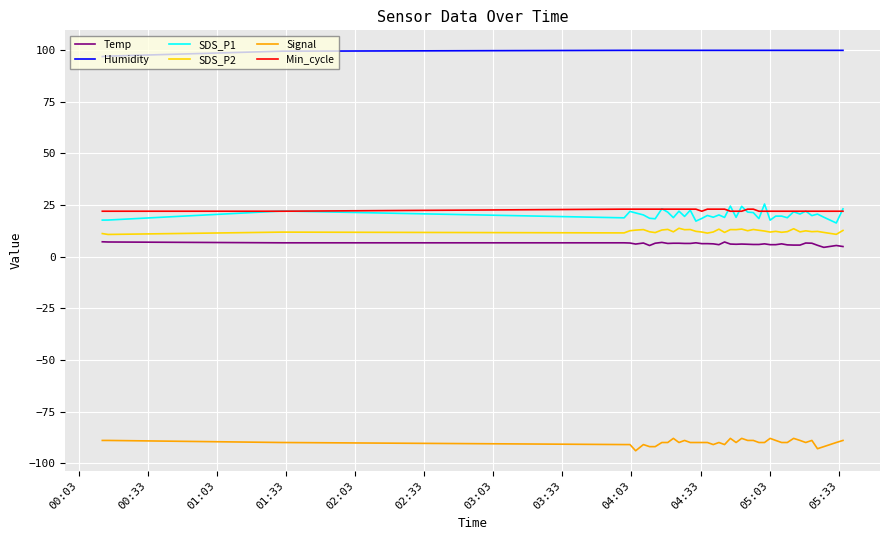

True or false: Humidity and SDS_P1 cross at least once.

False